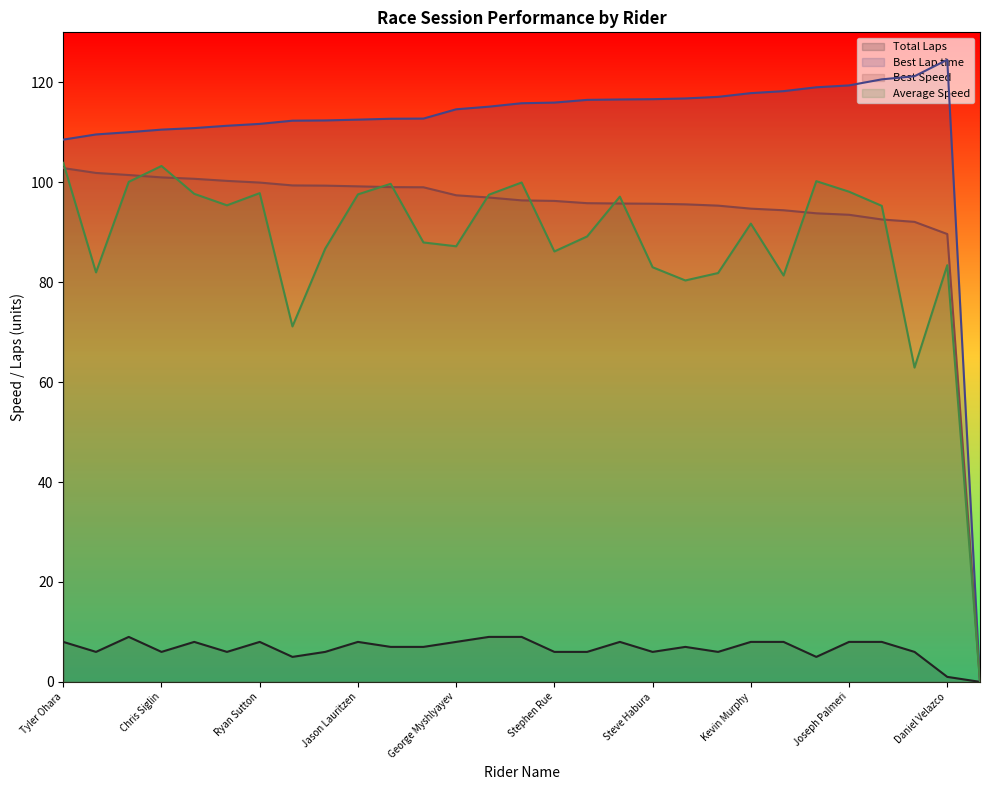

True or false: Best Lap time and Best Speed intersect in this chart.

False